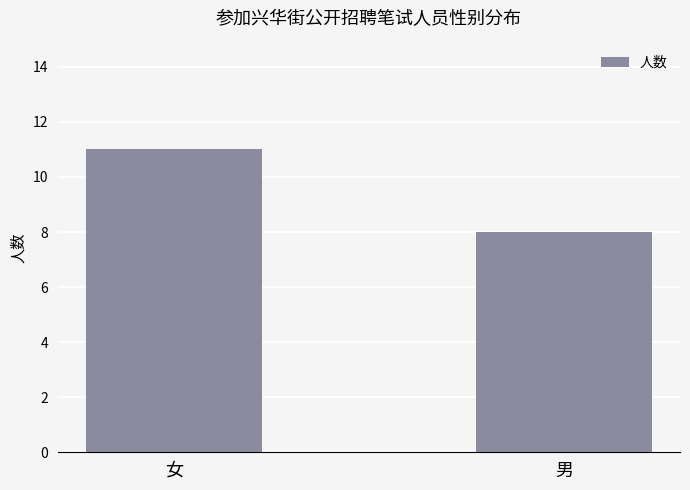

What is the change in value from 女 to 男?

-3